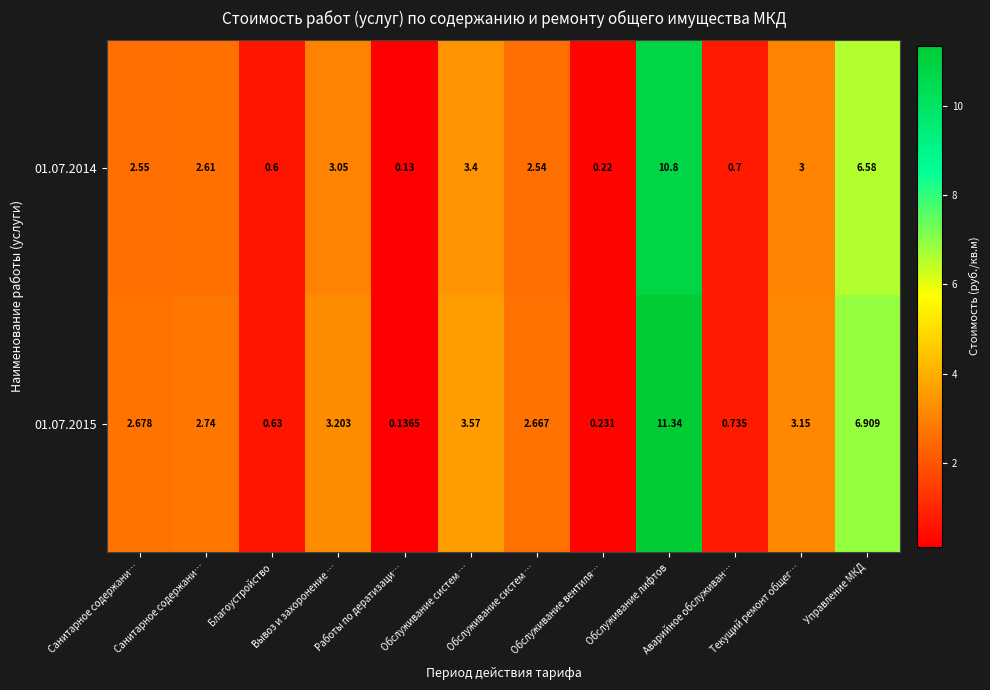

Count the number of data series in this chart.

2